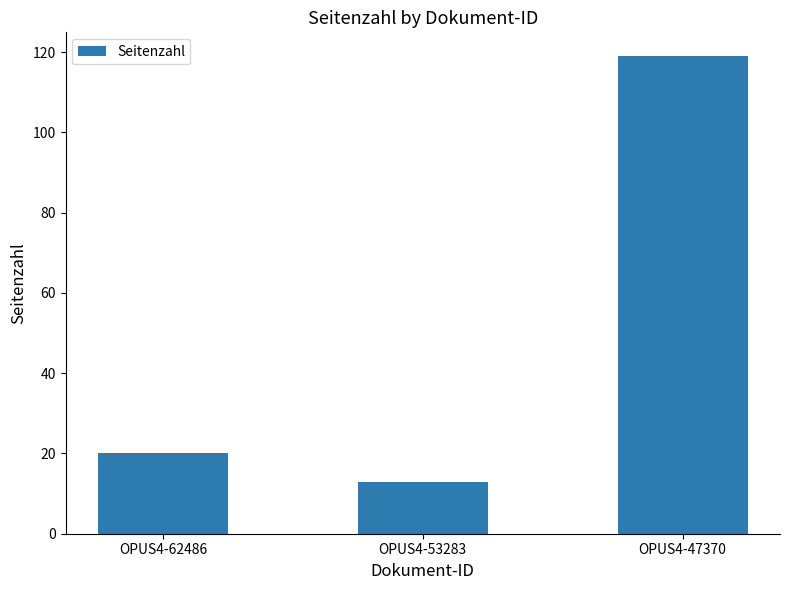

What is the sum of all values?

152